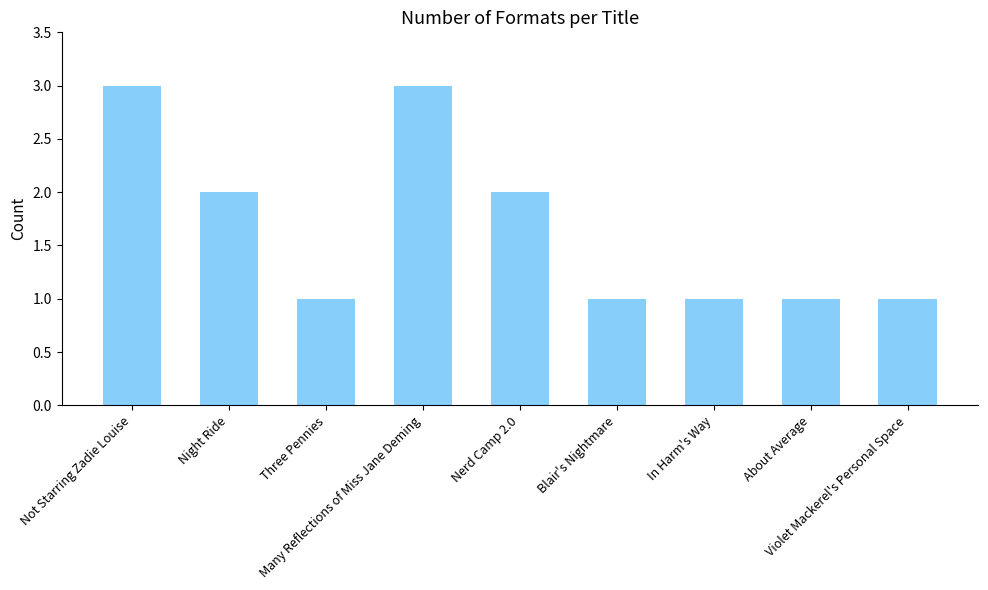

Are the bars grouped side by side (vs. stacked)?

No